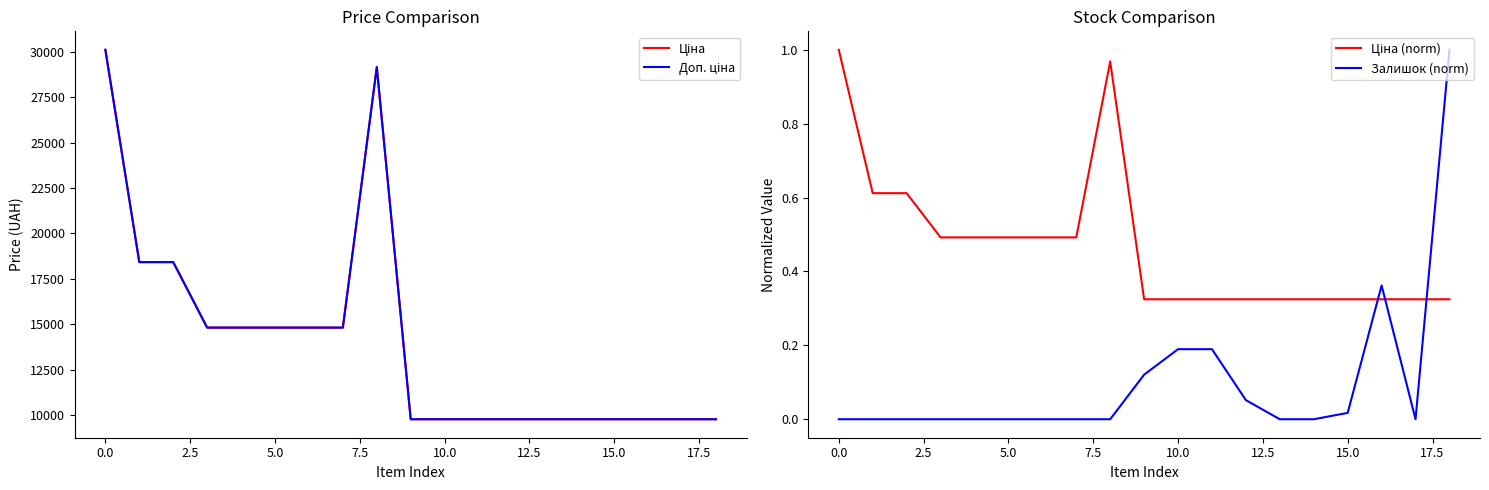

What is the total value across all series at 12?

19551.4